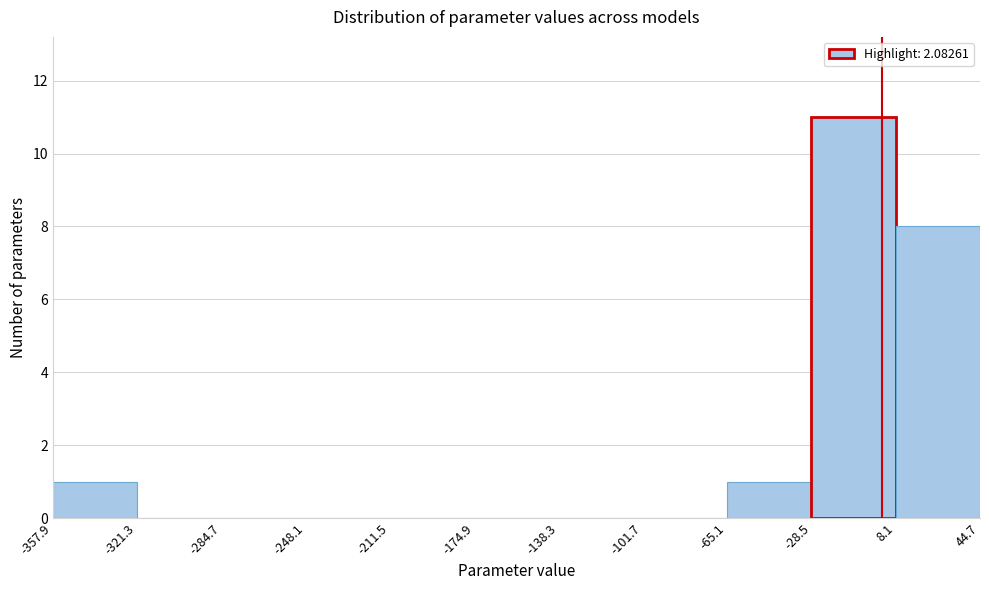

Reading left to right, transcribe this chart: for each bar, give the range it covers on the x-axis and its height. The values are not printed on the chart, so give them approximately, as read against the axis.

-357.9 to -321.3: 1
-321.3 to -284.7: 0
-284.7 to -248.1: 0
-248.1 to -211.5: 0
-211.5 to -174.9: 0
-174.9 to -138.3: 0
-138.3 to -101.7: 0
-101.7 to -65.1: 0
-65.1 to -28.5: 1
-28.5 to 8.1: 11
8.1 to 44.7: 8